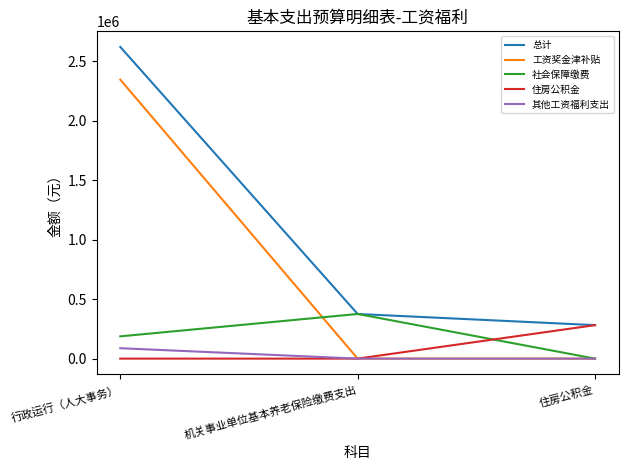

Rank the categories by 总计 value from highest to lowest.

行政运行（人大事务）, 机关事业单位基本养老保险缴费支出, 住房公积金